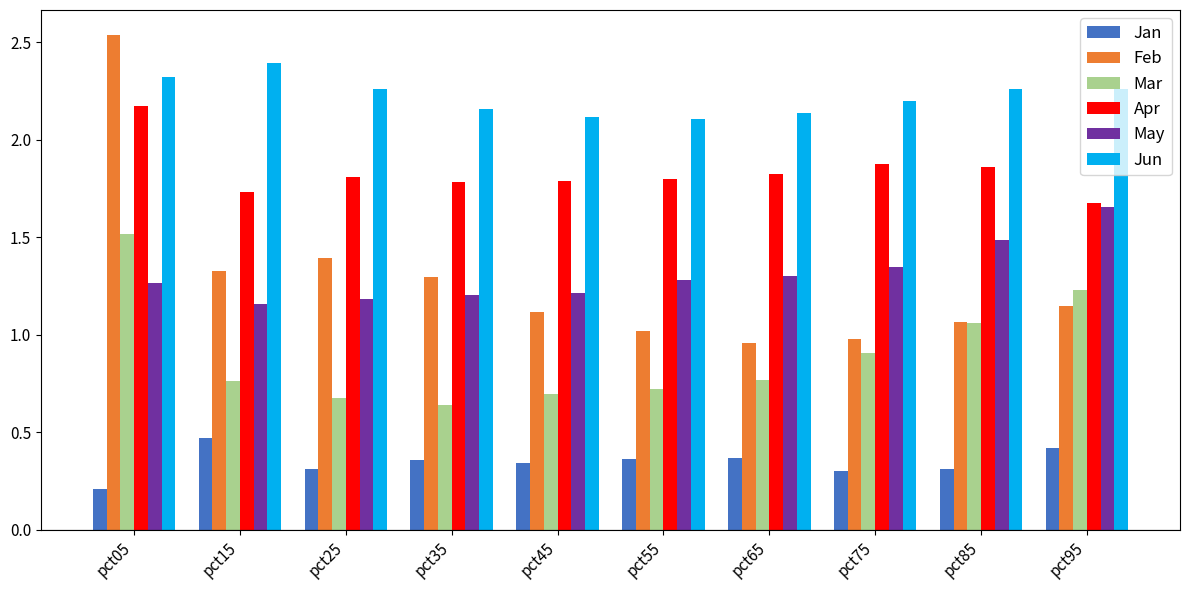

The value of Jun at pct95 is 2.3. True or false?

True